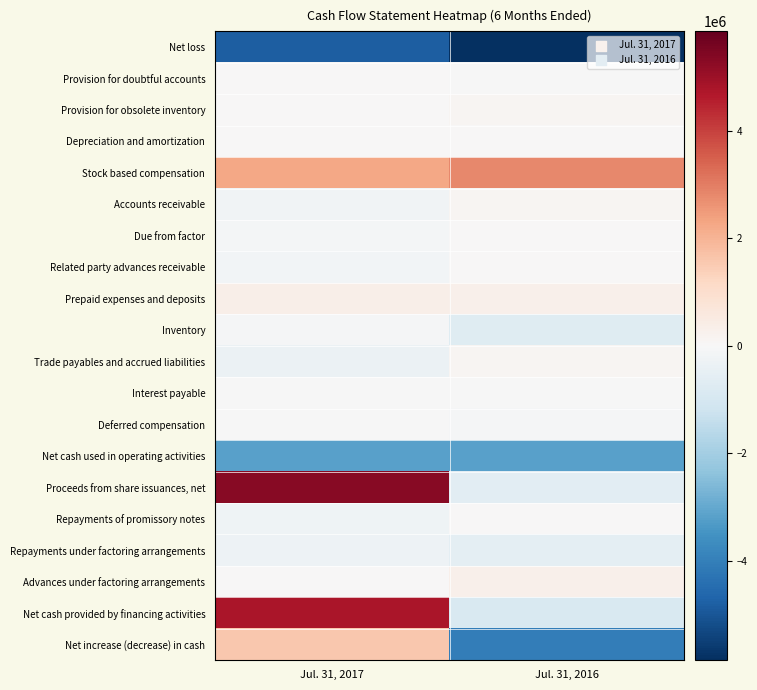

Reading left to right, list all the values displayed in this chart.

Net loss: Jul. 31, 2017=-4813735	Jul. 31, 2016=-5841875
Provision for doubtful accounts: Jul. 31, 2017=0	Jul. 31, 2016=-2070
Provision for obsolete inventory: Jul. 31, 2017=0	Jul. 31, 2016=113000
Depreciation and amortization: Jul. 31, 2017=0	Jul. 31, 2016=5805
Stock based compensation: Jul. 31, 2017=2236572	Jul. 31, 2016=2828562
Accounts receivable: Jul. 31, 2017=-198043	Jul. 31, 2016=129492
Due from factor: Jul. 31, 2017=-109577	Jul. 31, 2016=0
Related party advances receivable: Jul. 31, 2017=-149768	Jul. 31, 2016=0
Prepaid expenses and deposits: Jul. 31, 2017=321055	Jul. 31, 2016=302416
Inventory: Jul. 31, 2017=-49496	Jul. 31, 2016=-720133
Trade payables and accrued liabilities: Jul. 31, 2017=-354337	Jul. 31, 2016=102667
Interest payable: Jul. 31, 2017=-7279	Jul. 31, 2016=-3057
Deferred compensation: Jul. 31, 2017=-37037	Jul. 31, 2016=-66666
Net cash used in operating activities: Jul. 31, 2017=-3161645	Jul. 31, 2016=-3151859
Proceeds from share issuances, net: Jul. 31, 2017=5307233	Jul. 31, 2016=-600000
Repayments of promissory notes: Jul. 31, 2017=-253000	Jul. 31, 2016=0
Repayments under factoring arrangements: Jul. 31, 2017=-302776	Jul. 31, 2016=-592729
Advances under factoring arrangements: Jul. 31, 2017=0	Jul. 31, 2016=300000
Net cash provided by financing activities: Jul. 31, 2017=4751457	Jul. 31, 2016=-892729
Net increase (decrease) in cash: Jul. 31, 2017=1589812	Jul. 31, 2016=-4044588